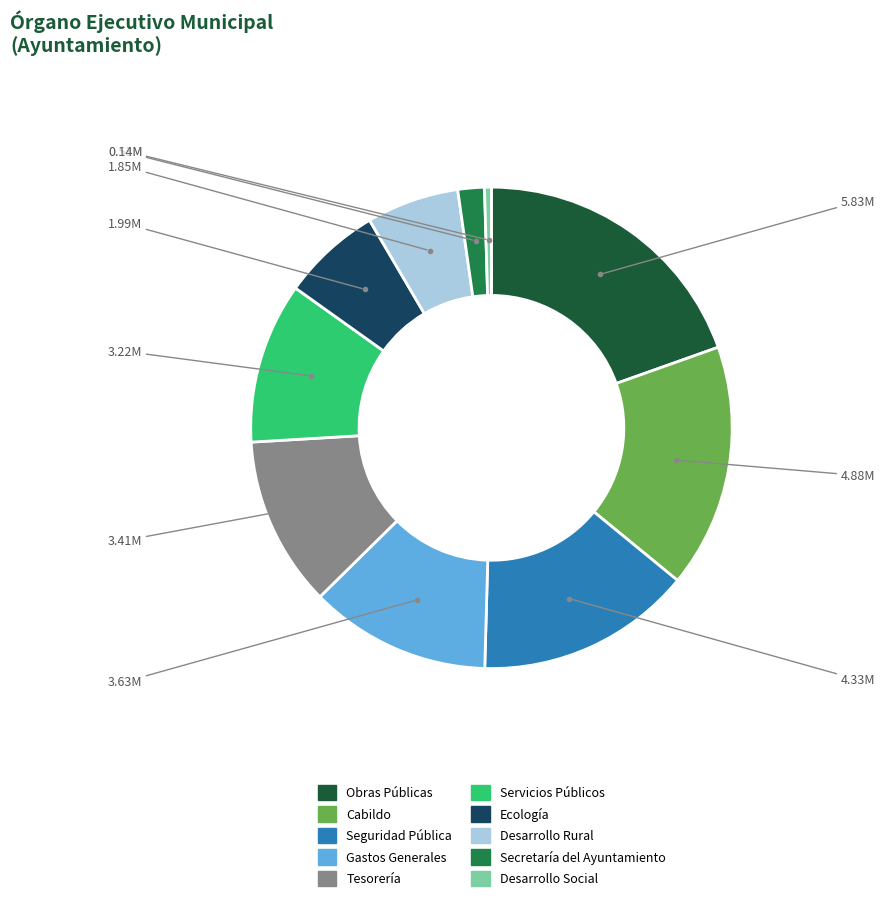

Count the number of slices in the pie.

10